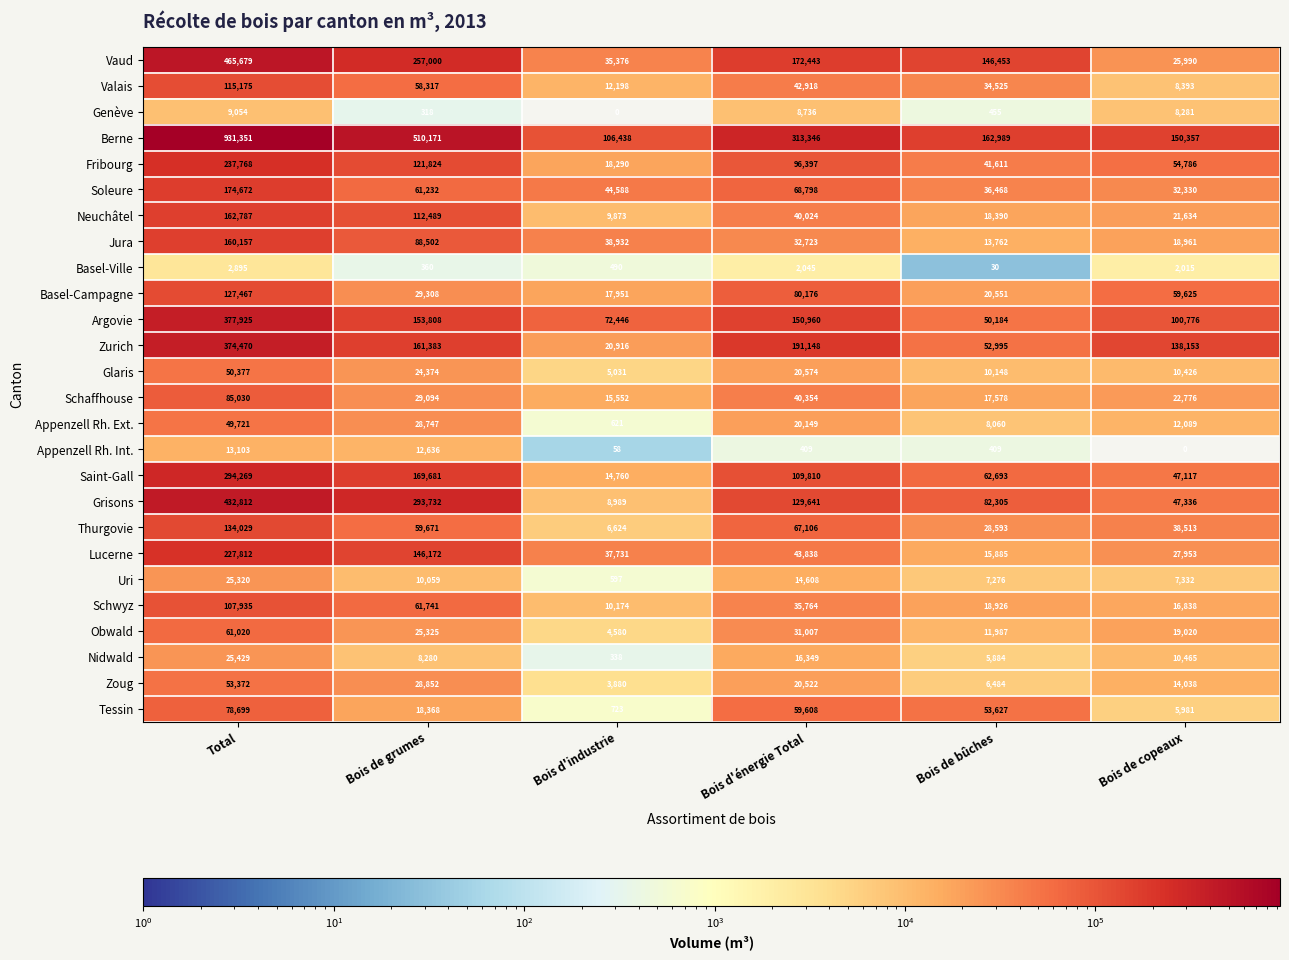

At which label is Neuchâtel closest to 86330?

Bois de grumes